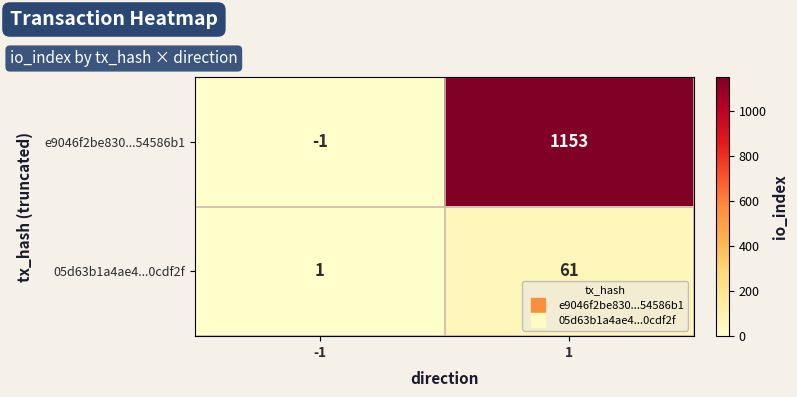

Which series has the largest range (max minus min)?

e9046f2be830...54586b1